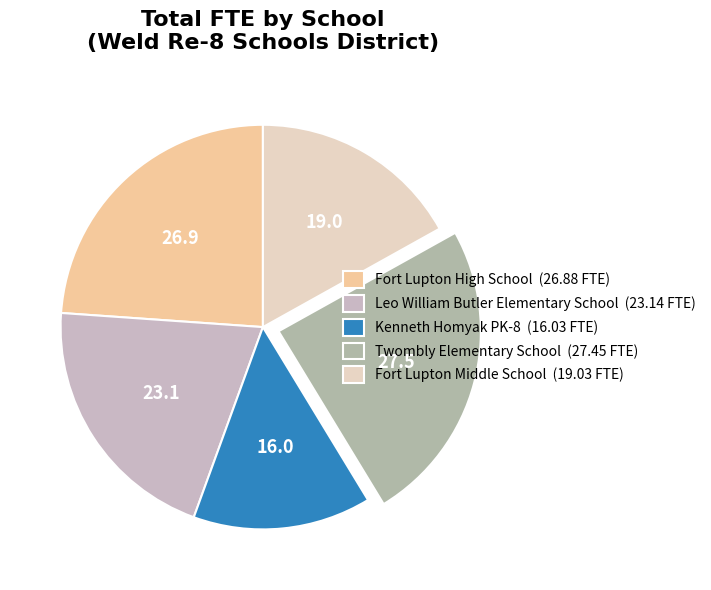

Is it true that Kenneth Homyak PK-8 is 14% of the pie?

True